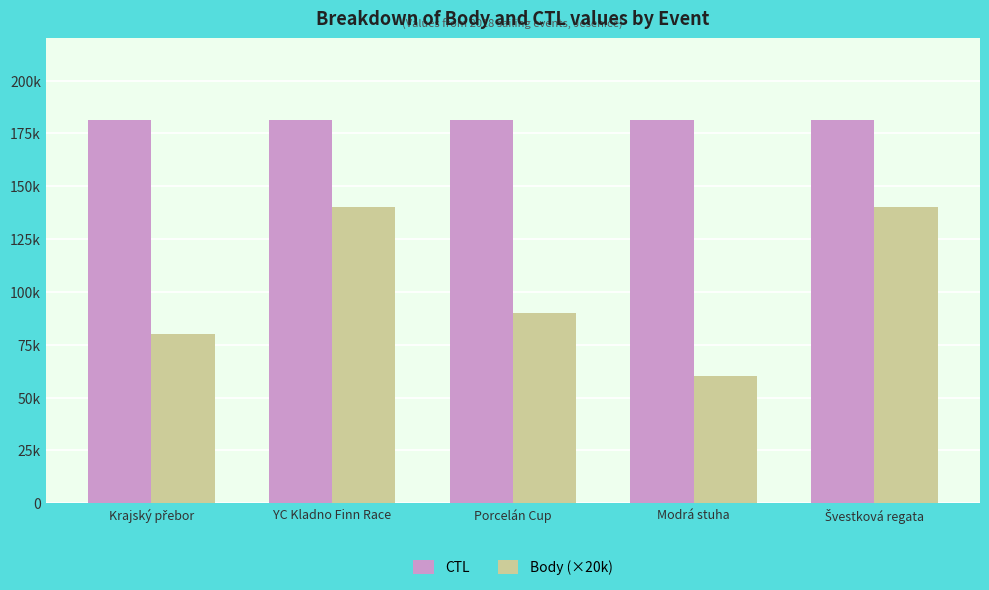

Is it true that CTL equals 181505 at Porcelán Cup?

True